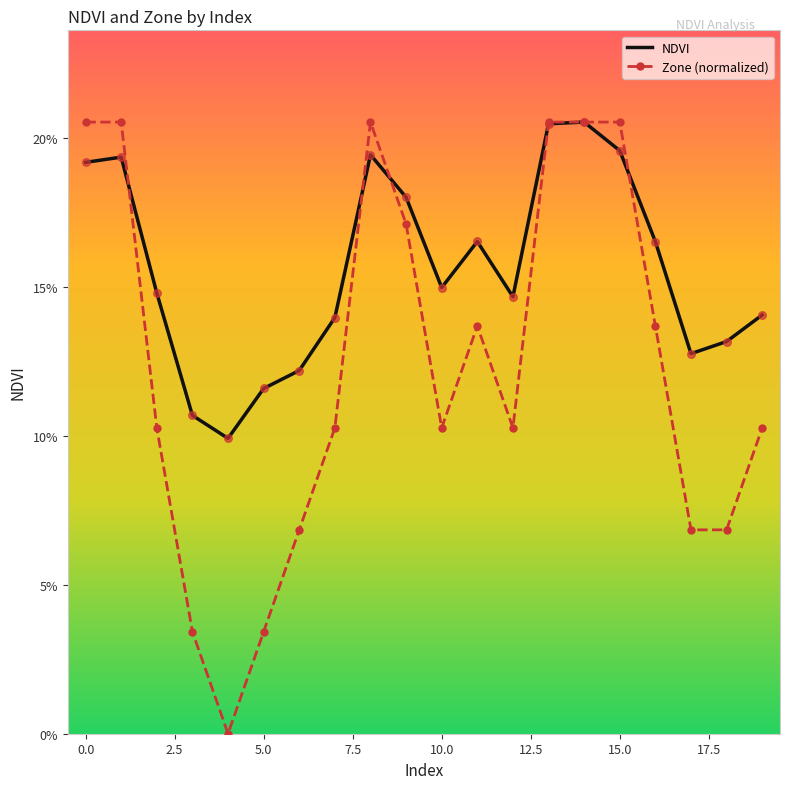

What are all the series names shown in the legend?

NDVI, Zone (normalized)